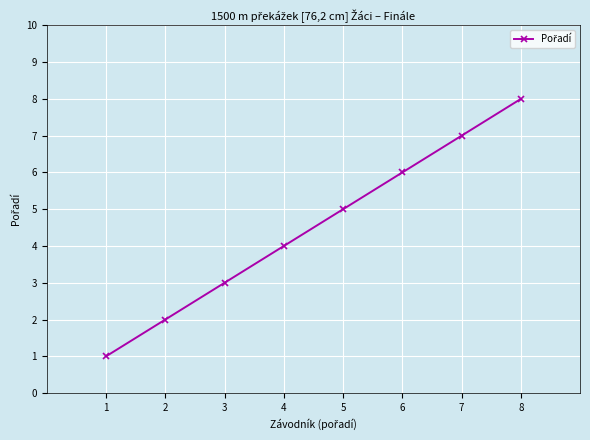

The chart shows a value of 2 at 2. True or false?

True